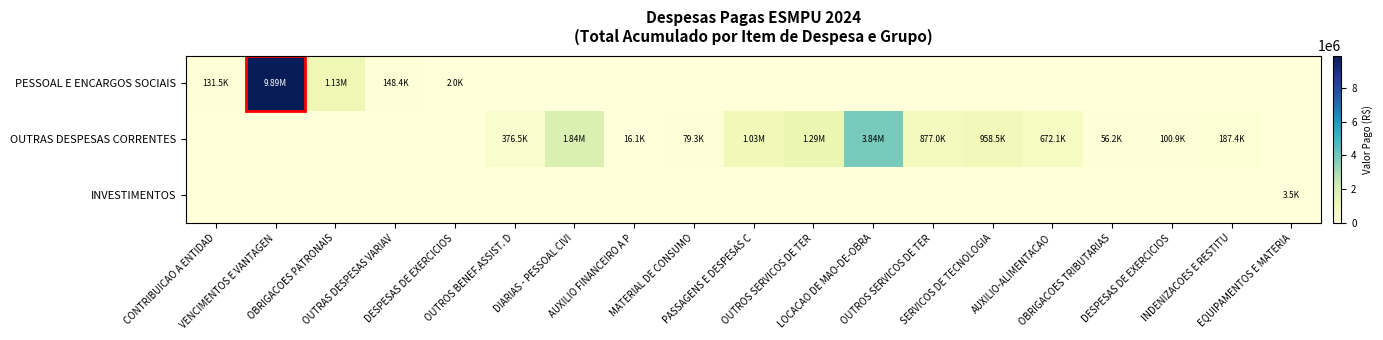

Which series has the largest total across all categories?

OUTRAS DESPESAS CORRENTES